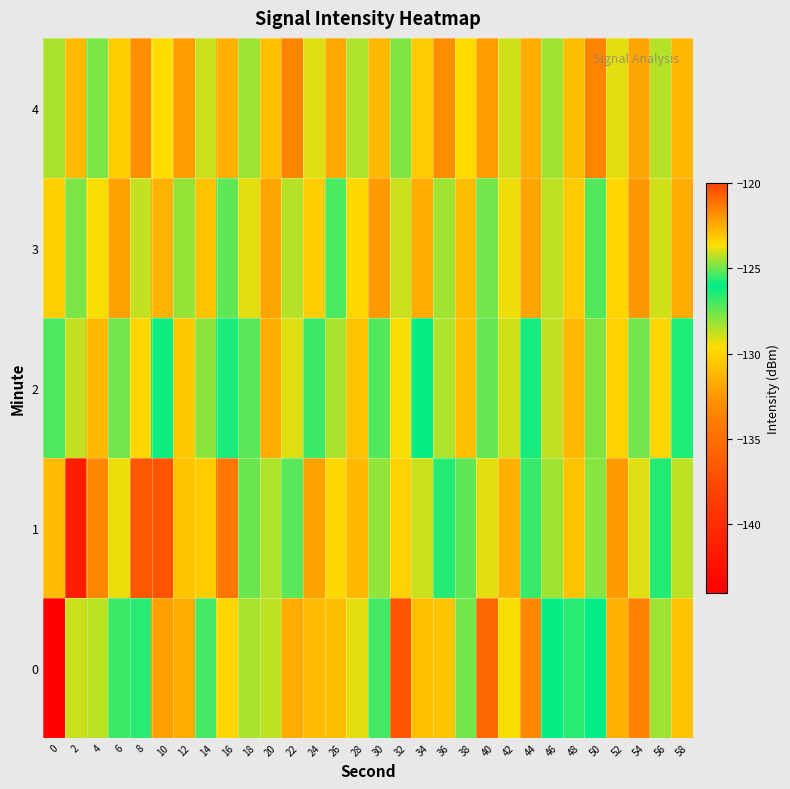

Reading left to right, list all the values displayed in this chart.

0: 0=-143.9	2=-128.9	4=-124.3	6=-126.9	8=-126.6	10=-122.2	12=-131.6	14=-125.4	16=-129.9	18=-128.4	20=-128.6	22=-122.5	24=-131.1	26=-130.9	28=-129.2	30=-125.4	32=-136.7	34=-130.8	36=-123.0	38=-124.9	40=-120.9	42=-129.5	44=-133.2	46=-125.9	48=-126.6	50=-126.0	52=-131.5	54=-133.5	56=-124.5	58=-130.7
1: 0=-131.0	2=-141.3	4=-133.2	6=-129.3	8=-136.5	10=-136.8	12=-123.1	14=-123.2	16=-134.4	18=-125.0	20=-128.5	22=-127.3	24=-132.1	26=-129.8	28=-131.2	30=-124.6	32=-130.1	34=-128.9	36=-125.7	38=-127.4	40=-129.2	42=-131.5	44=-126.8	46=-128.3	48=-130.6	50=-127.9	52=-132.4	54=-129.1	56=-126.5	58=-128.7
2: 0=-125.3	2=-128.8	4=-131.1	6=-127.6	8=-129.9	10=-126.2	12=-130.5	14=-128.0	16=-125.8	18=-127.3	20=-131.6	22=-129.1	24=-126.9	26=-128.4	28=-130.7	30=-127.2	32=-129.5	34=-126.0	36=-128.5	38=-130.8	40=-127.5	42=-129.0	44=-126.3	46=-128.8	48=-131.1	50=-127.8	52=-130.1	54=-127.6	56=-129.9	58=-126.4
3: 0=-130.2	2=-127.7	4=-129.5	6=-132.1	8=-128.8	10=-131.4	12=-128.1	14=-130.7	16=-127.4	18=-129.2	20=-131.9	22=-128.6	24=-130.3	26=-127.1	28=-129.8	30=-132.4	32=-128.9	34=-131.6	36=-128.3	38=-130.9	40=-127.6	42=-129.4	44=-132.0	46=-128.7	48=-130.4	50=-127.2	52=-129.9	54=-132.5	56=-129.0	58=-131.7
4: 0=-128.4	2=-131.0	4=-127.7	6=-130.3	8=-132.9	10=-129.6	12=-132.2	14=-128.9	16=-131.5	18=-128.2	20=-130.8	22=-133.4	24=-129.1	26=-131.8	28=-128.5	30=-131.1	32=-127.8	34=-130.4	36=-133.0	38=-129.7	40=-132.3	42=-129.0	44=-131.6	46=-128.3	48=-130.9	50=-133.5	52=-129.2	54=-131.9	56=-128.6	58=-131.2